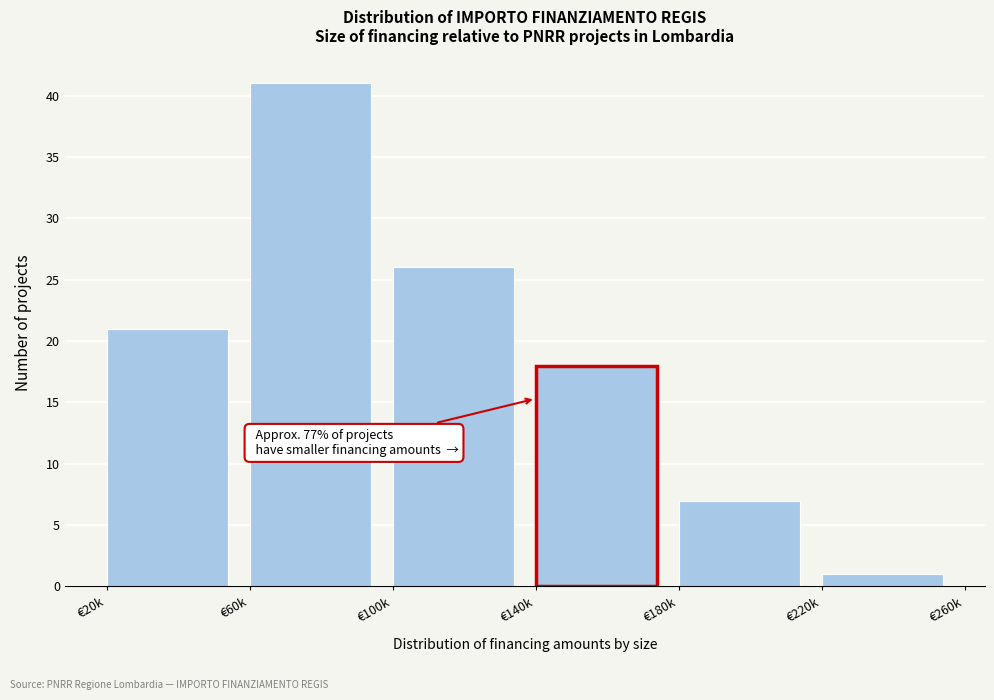

Reading right to left, transcribe all the data shown in this chart.

1	7	18	26	41	21